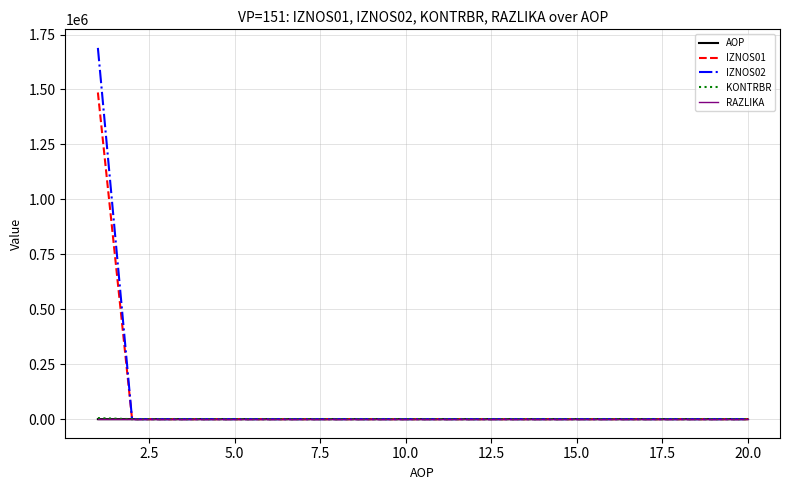

What is the greatest value displayed?

1689151.9